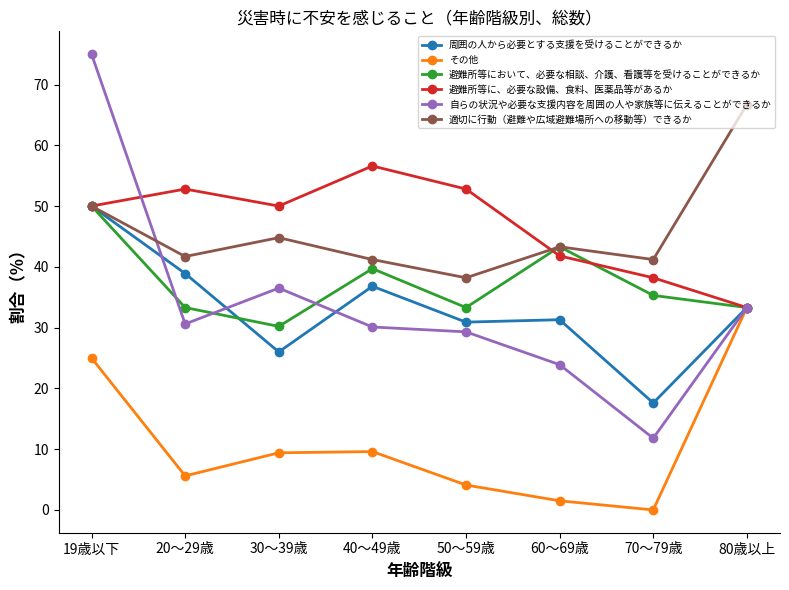

Read the 避難所等において、必要な相談、介護、看護等を受けることができるか value at 20～29歳.

33.3